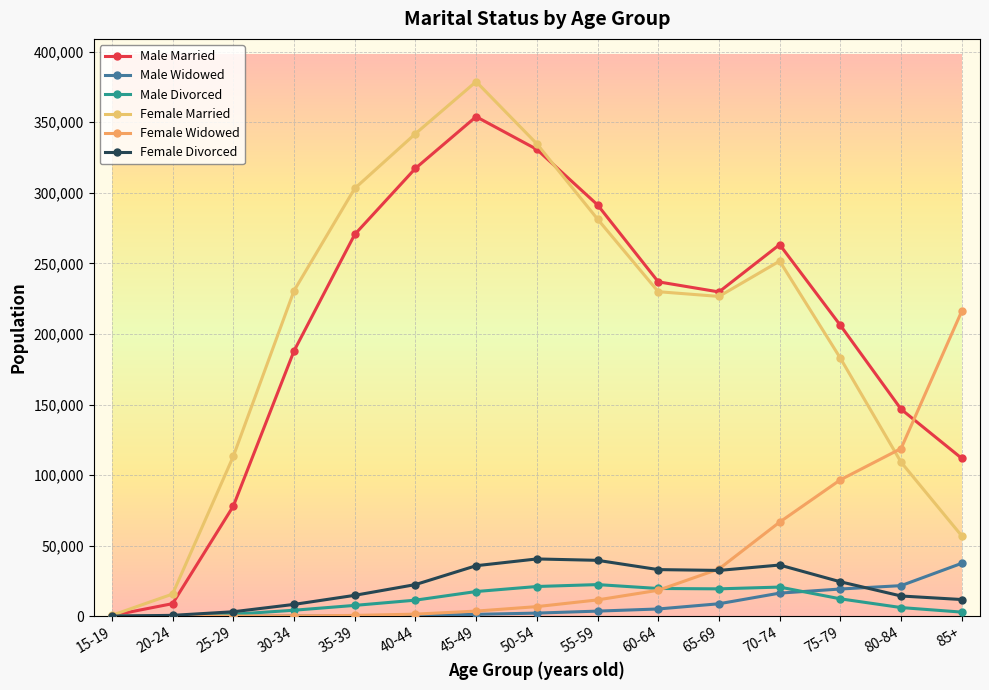

Reading right to left, what are all the values shown in this chart?

Male Married: 85+=111833	80-84=146673	75-79=206115	70-74=263312	65-69=229764	60-64=236937	55-59=291461	50-54=330774	45-49=353956	40-44=317307	35-39=270477	30-34=187919	25-29=77957	20-24=8897	15-19=474
Male Widowed: 85+=37502	80-84=21659	75-79=19270	70-74=16357	65-69=8817	60-64=5124	55-59=3608	50-54=2198	45-49=1316	40-44=514	35-39=246	30-34=96	25-29=33	20-24=37	15-19=19
Male Divorced: 85+=2903	80-84=6121	75-79=12304	70-74=20640	65-69=19389	60-64=19641	55-59=22403	50-54=21045	45-49=17479	40-44=11368	35-39=7658	30-34=4236	25-29=1369	20-24=264	15-19=24
Female Married: 85+=56881	80-84=109122	75-79=182831	70-74=251637	65-69=226589	60-64=229939	55-59=281399	50-54=334722	45-49=378767	40-44=341869	35-39=303074	30-34=230560	25-29=113241	20-24=15694	15-19=633
Female Widowed: 85+=216193	80-84=118815	75-79=96632	70-74=66676	65-69=33467	60-64=18381	55-59=11545	50-54=6787	45-49=3618	40-44=1455	35-39=564	30-34=210	25-29=83	20-24=74	15-19=20
Female Divorced: 85+=11813	80-84=14323	75-79=24390	70-74=36257	65-69=32440	60-64=33022	55-59=39590	50-54=40575	45-49=35779	40-44=22407	35-39=14791	30-34=8362	25-29=3145	20-24=606	15-19=42